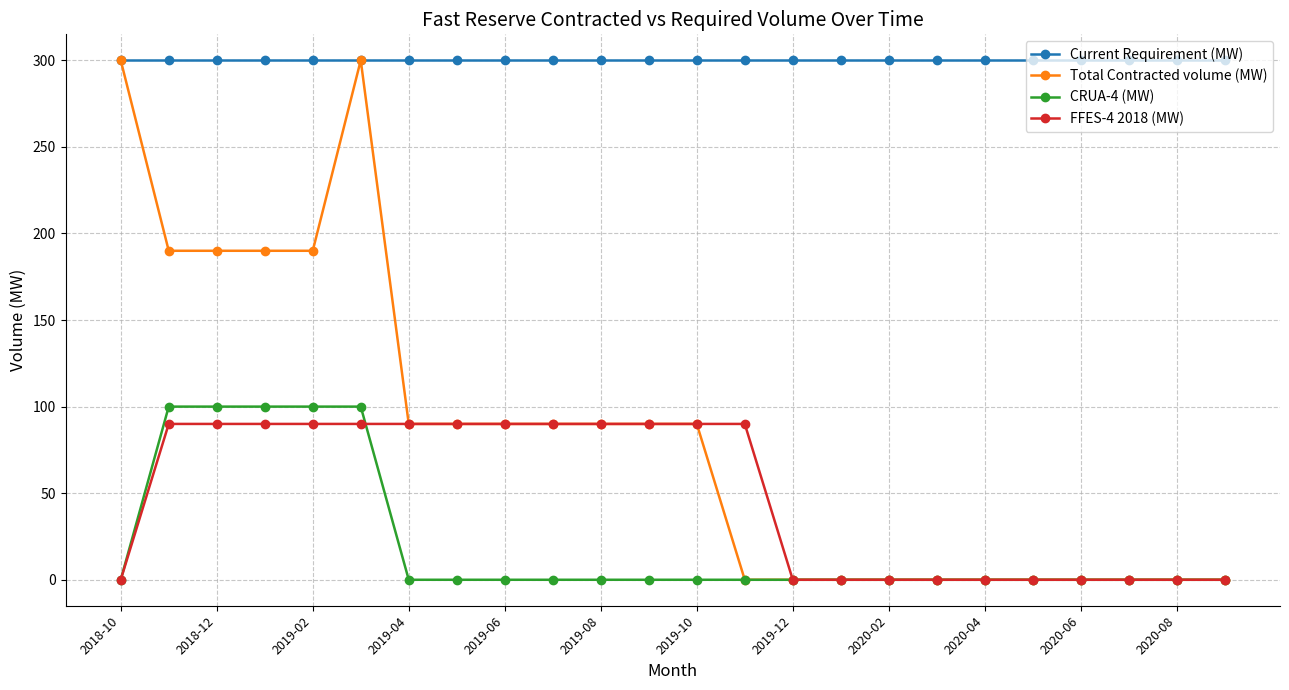

Which series has the widest spread of values?

Total Contracted volume (MW)